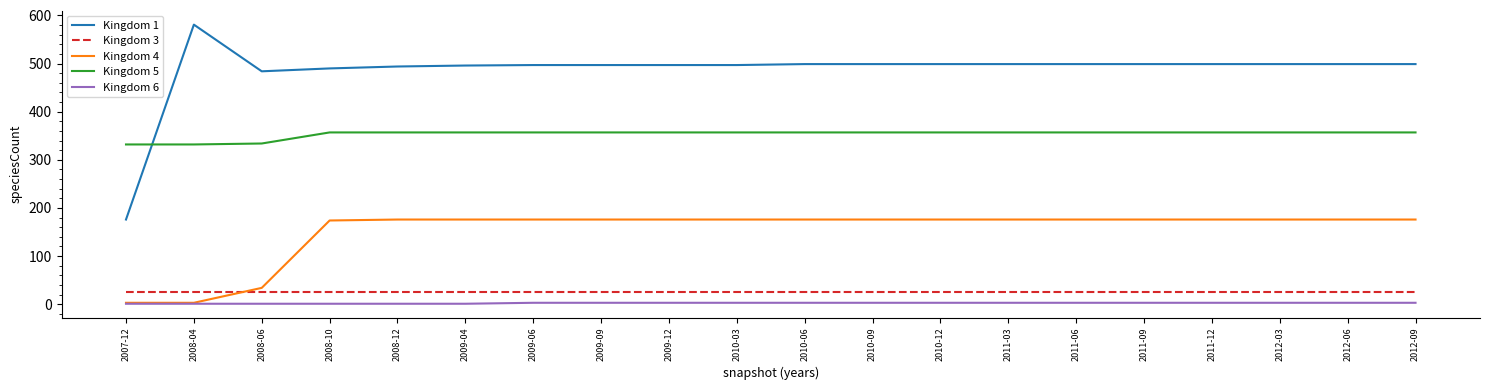

Is this an area chart (filled region under the line)?

No